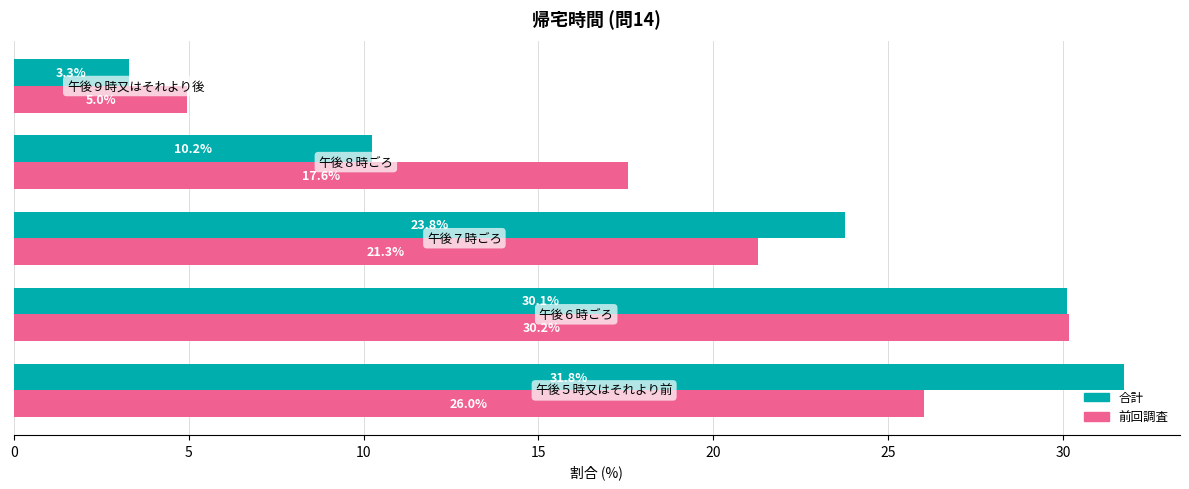

Rank the series by their maximum value, from highest to lowest.

合計, 前回調査